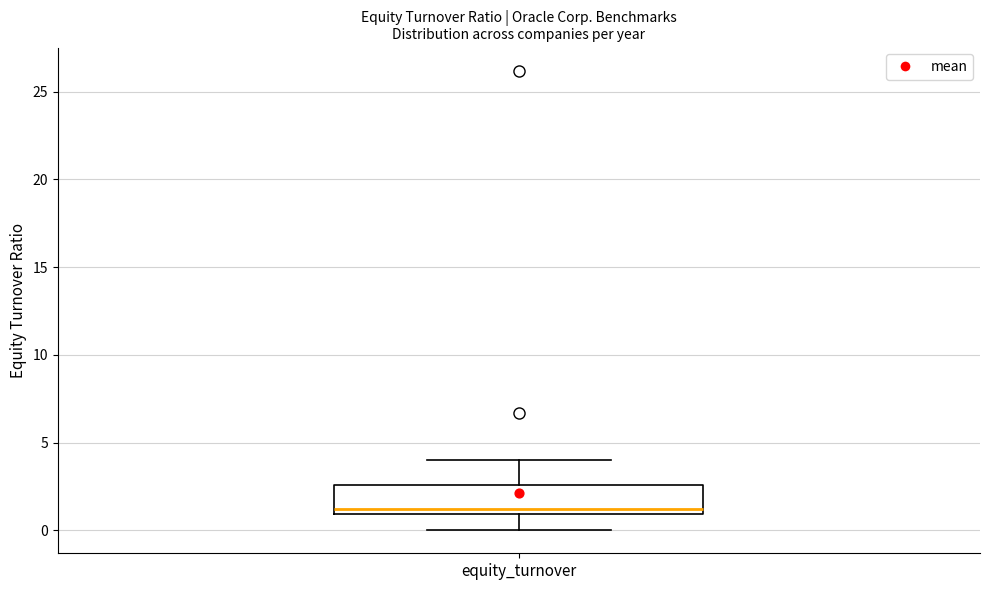

Transcribe this box plot: give where the median line is, the range the box spans, and where the two whiskers end, as read against the y-axis. The values are not printed on the chart, so give them approximately, as read against the axis.

median 1.0 (just above the box's lower edge), box 1.0 to 2.5, whiskers 0.0 to 4.0